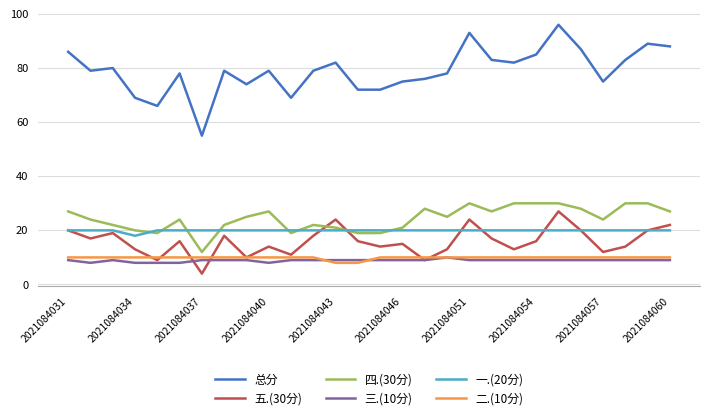

What is the smallest value displayed?

4